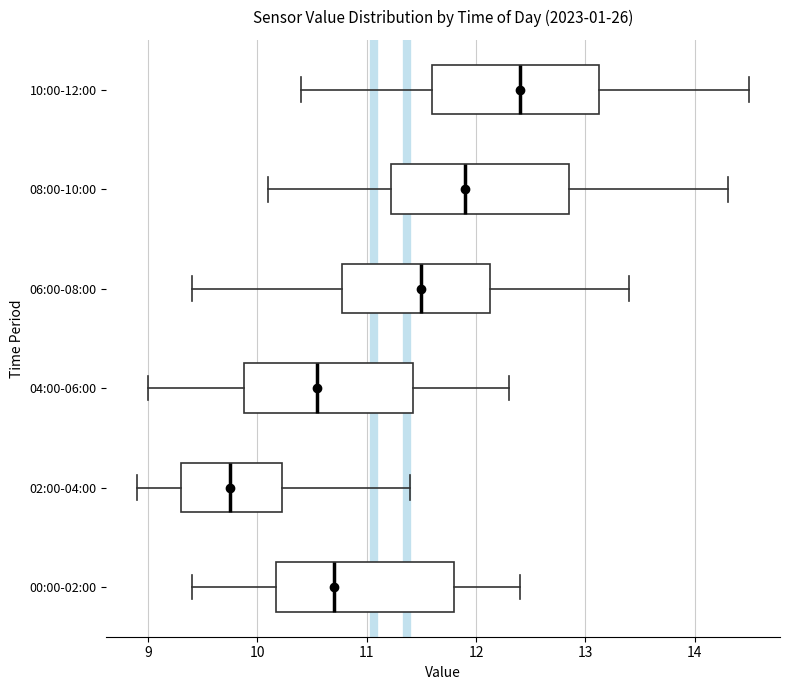

Reading bottom to top, read every box against the x-axis: the position of its median line, the range the box covers, and the ends of its whiskers. The values are not printed on the chart, so give them approximately, as read against the axis.

00:00-02:00: median 10.7, box 10.2 to 11.8, whiskers 9.4 to 12.4
02:00-04:00: median 9.8, box 9.3 to 10.2, whiskers 8.9 to 11.4
04:00-06:00: median 10.6, box 9.9 to 11.4, whiskers 9.0 to 12.3
06:00-08:00: median 11.5, box 10.8 to 12.1, whiskers 9.4 to 13.4
08:00-10:00: median 11.9, box 11.2 to 12.9, whiskers 10.1 to 14.3
10:00-12:00: median 12.4, box 11.6 to 13.1, whiskers 10.4 to 14.5